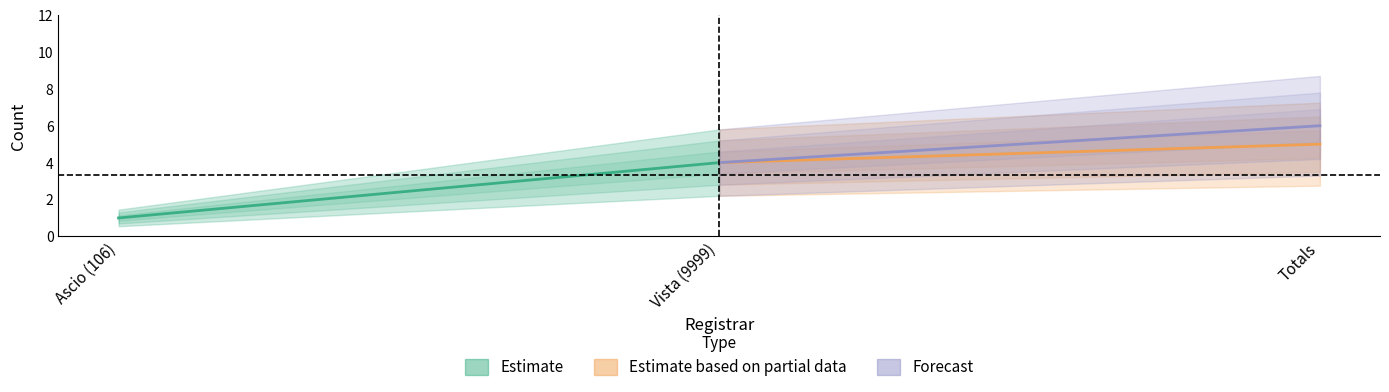

What is the difference between the maximum and minimum values in the Estimate series?

3